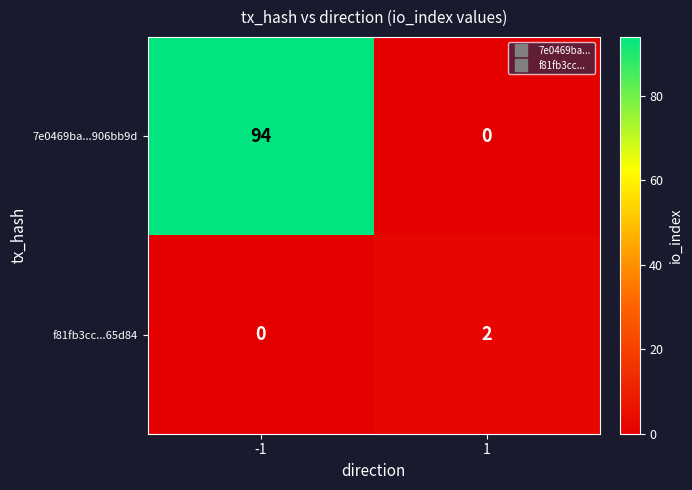

The f81fb3cc...65d84 series shows 2 at 1. True or false?

True